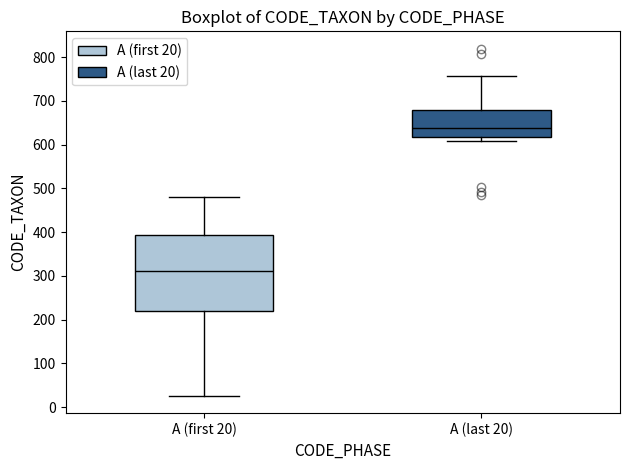

Where is the upper edge of the box for A (first 20) on the y-axis? The values are not printed on the chart, so give them approximately, as read against the axis.

390